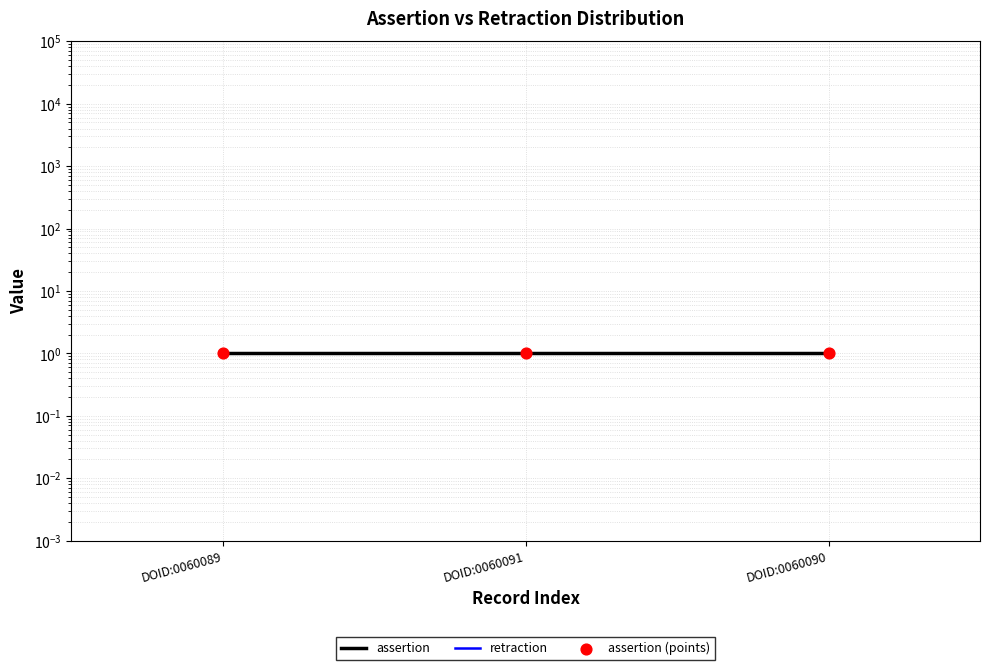

Which series contains the lowest Y value?

retraction